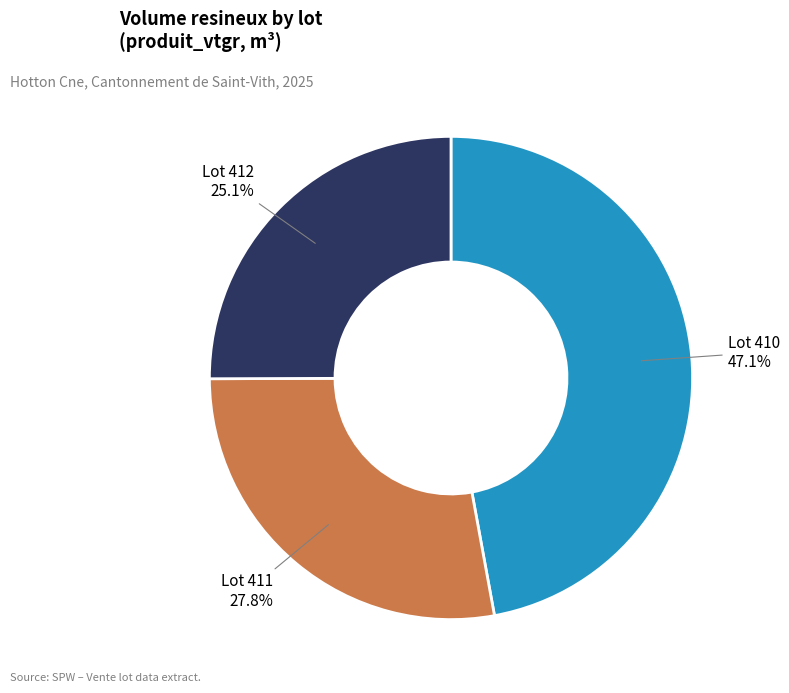

Does any single category account for the majority?

No